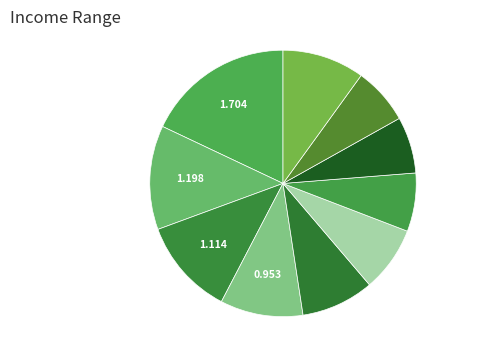

How many segments does this pie chart have?

10